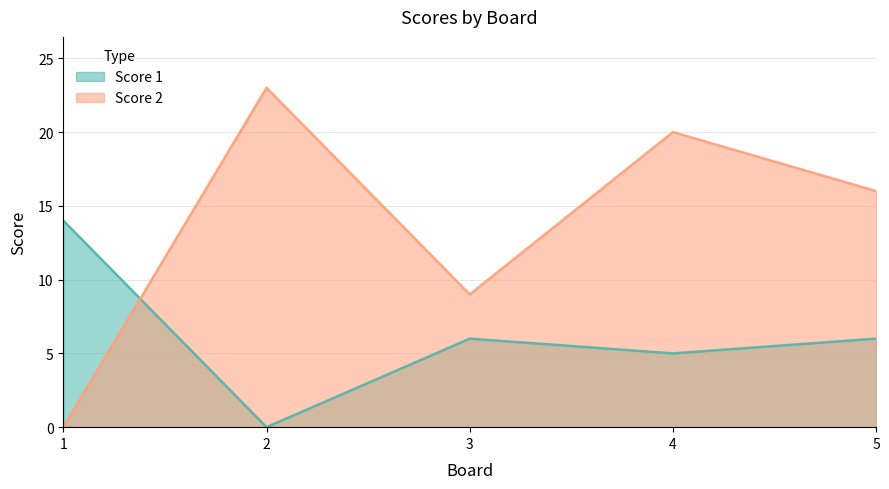

Between 1 and 2, which is larger?

1